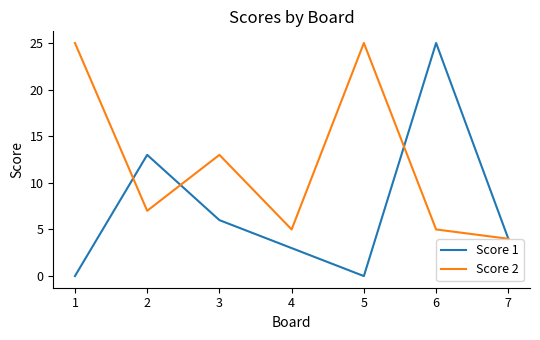

What is the average value of the Score 1 series?

7